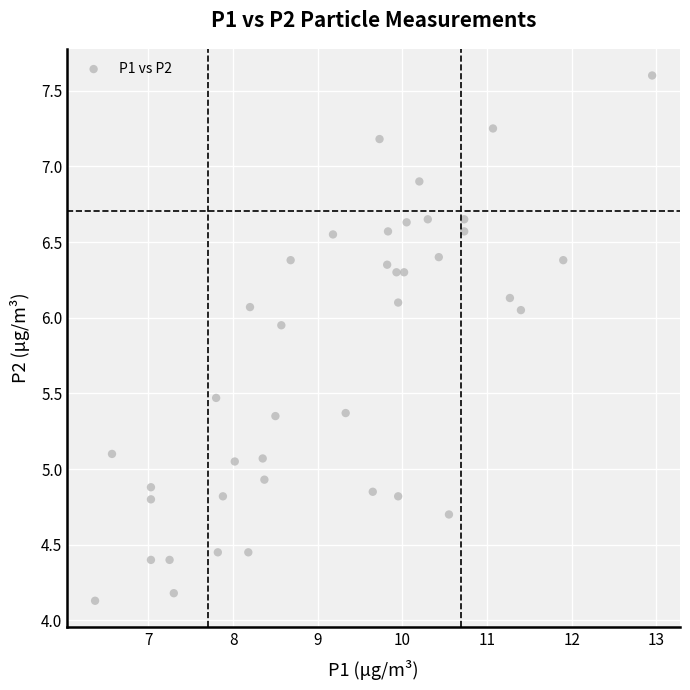

What is the range of Y values (max minus min)?

3.5